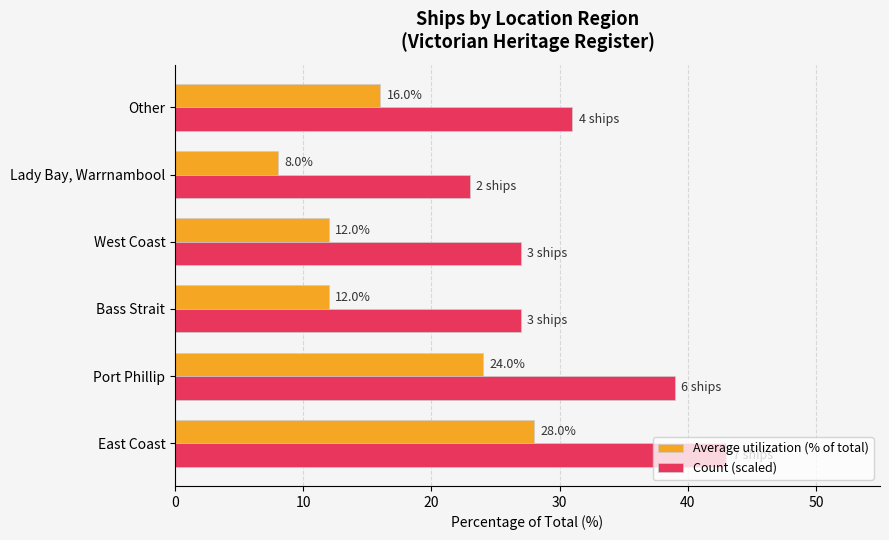

What is the difference between the Average utilization (% of total) values at West Coast and Lady Bay, Warrnambool?

4.0